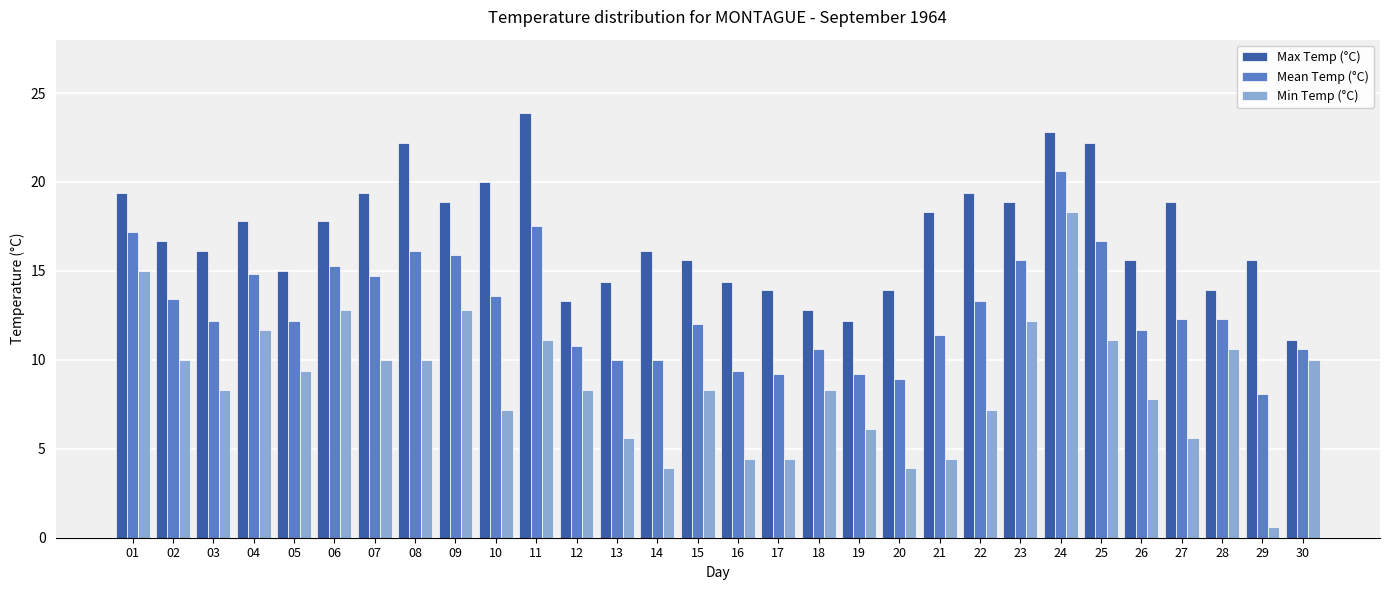

Which series has the largest range (max minus min)?

Min Temp (°C)